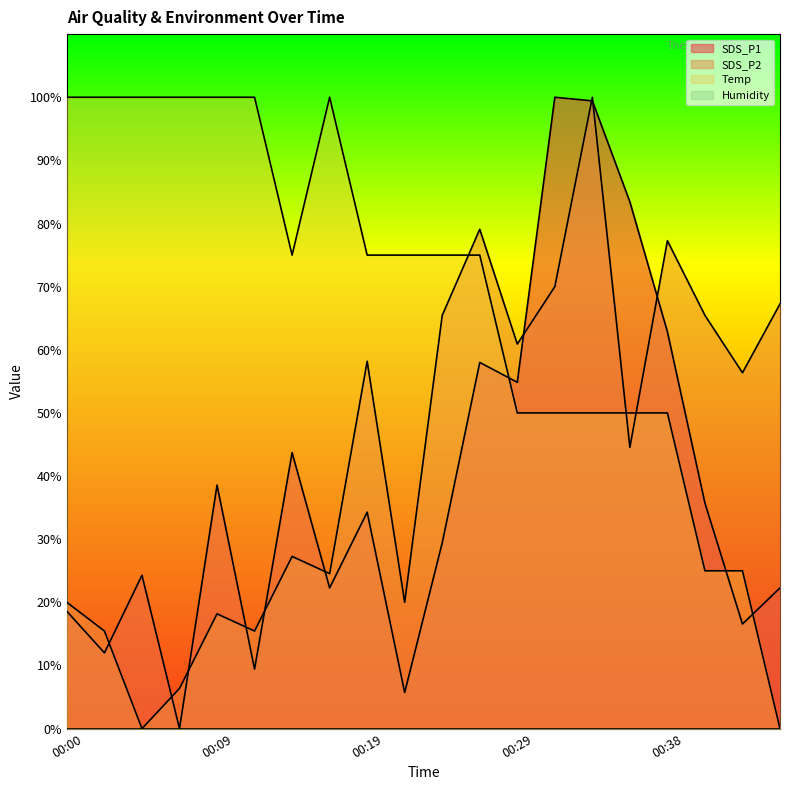

Read the SDS_P1 value at 00:43.

16.6